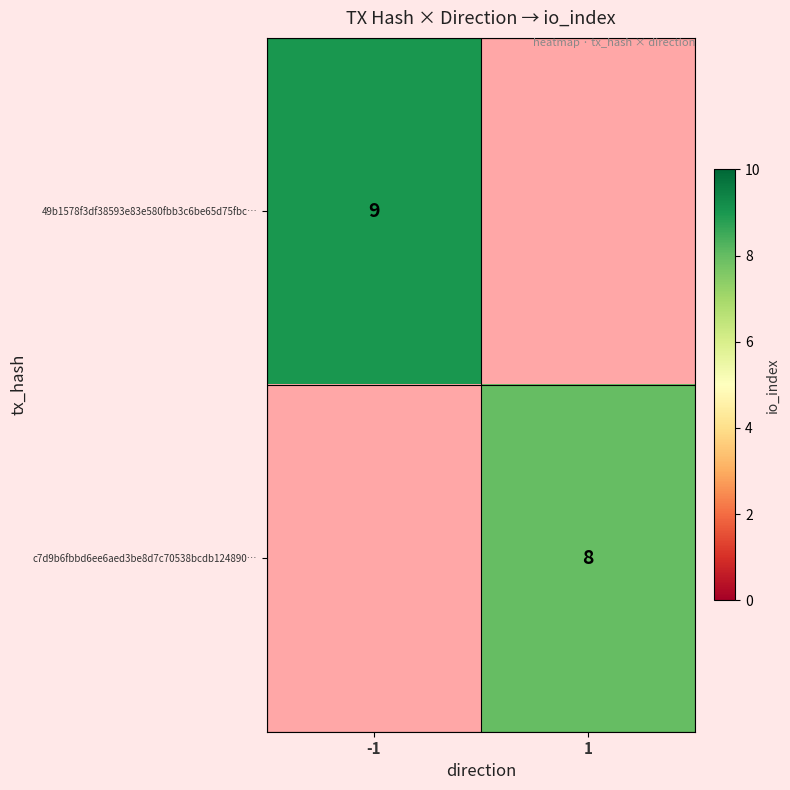

Which series has the largest total across all categories?

49b1578f3df38593e83e580fbb3c6be65d75fbc…